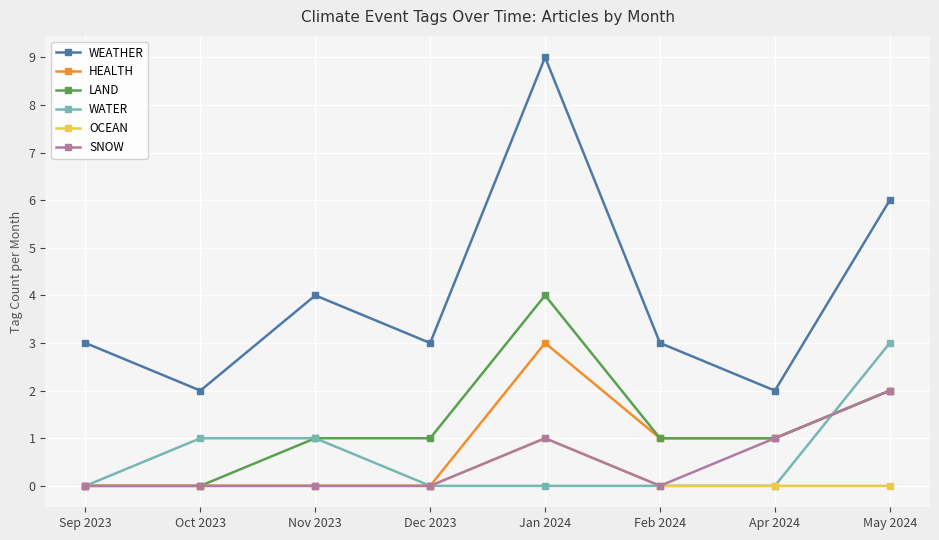

Is this an area chart (filled region under the line)?

No